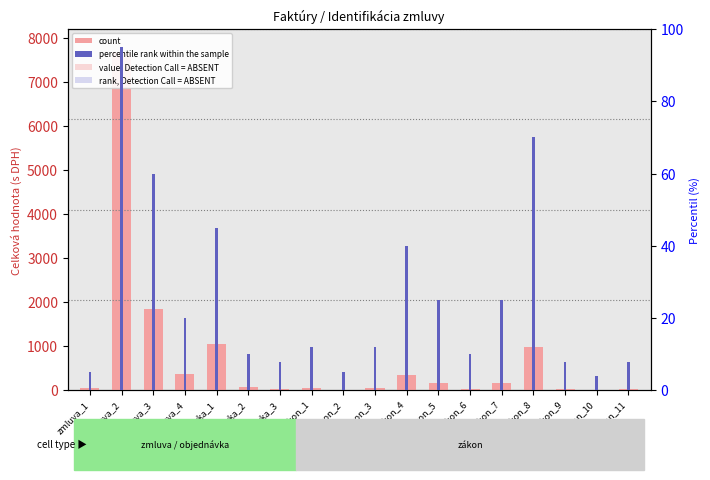

At which category is the sum across all series the highest?

zmluva_2